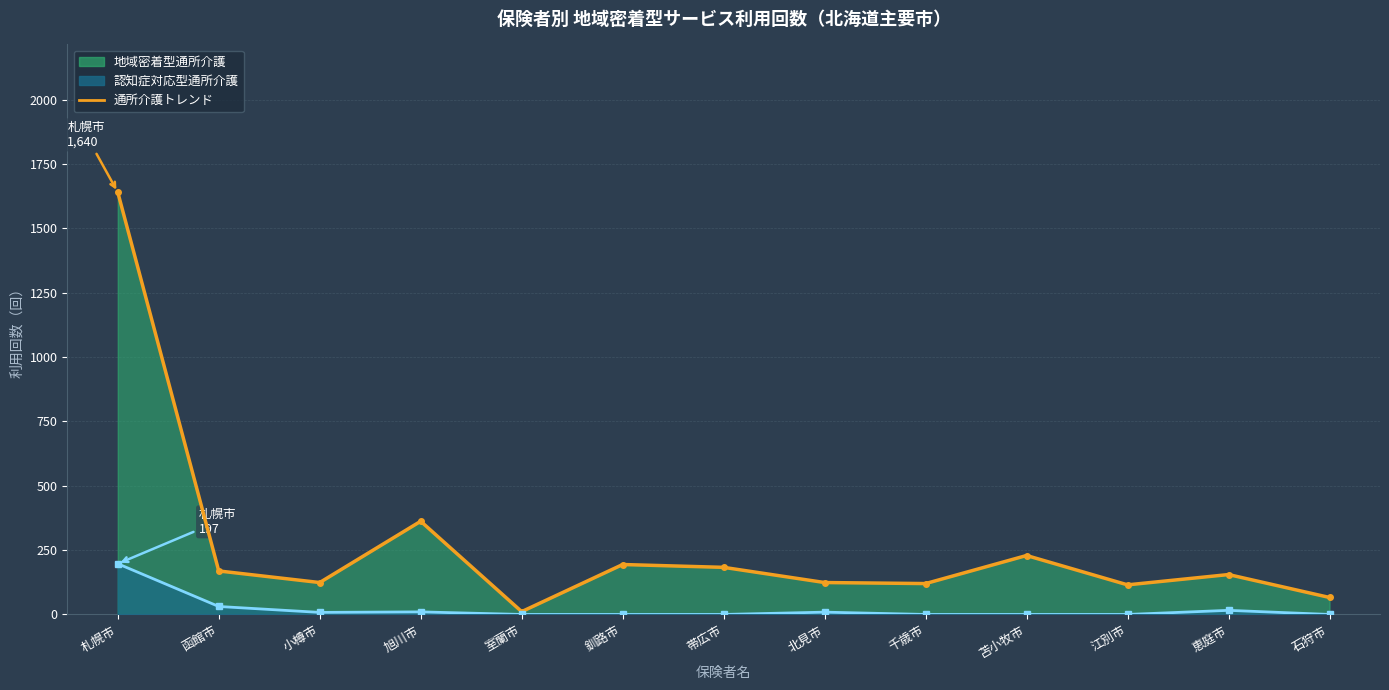

Reading right to left, list all the values displayed in this chart.

地域密着型通所介護_合計: 石狩市=66	恵庭市=155	江別市=115	苫小牧市=229	千歳市=120	北見市=124	帯広市=183	釧路市=194	室蘭市=11	旭川市=362	小樽市=124	函館市=169	札幌市=1640
認知症対応型通所介護_合計: 石狩市=0	恵庭市=16	江別市=0	苫小牧市=0	千歳市=0	北見市=9	帯広市=0	釧路市=0	室蘭市=0	旭川市=10	小樽市=8	函館市=31	札幌市=197